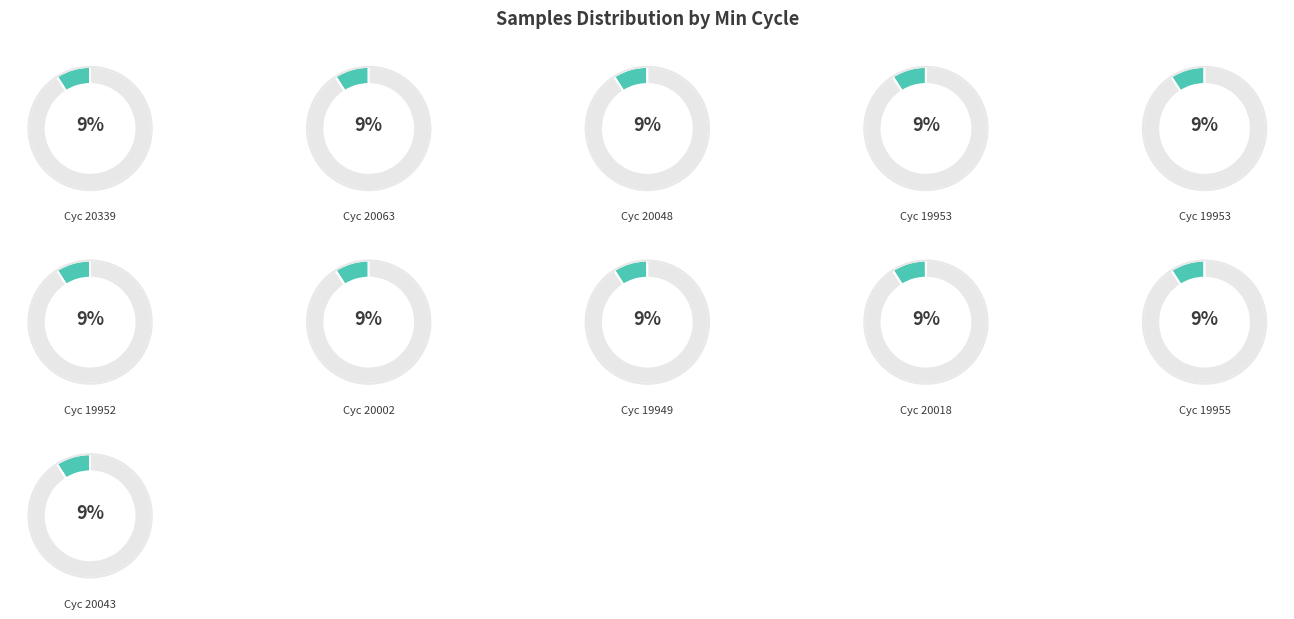

Rank the categories by value from lowest to highest.

28/19949, 28/19952, 28/20002, 28/20043, 28/19953, 28/20048, 28/20063, 28/20018, 28/19955, 28/20339, 28/19953